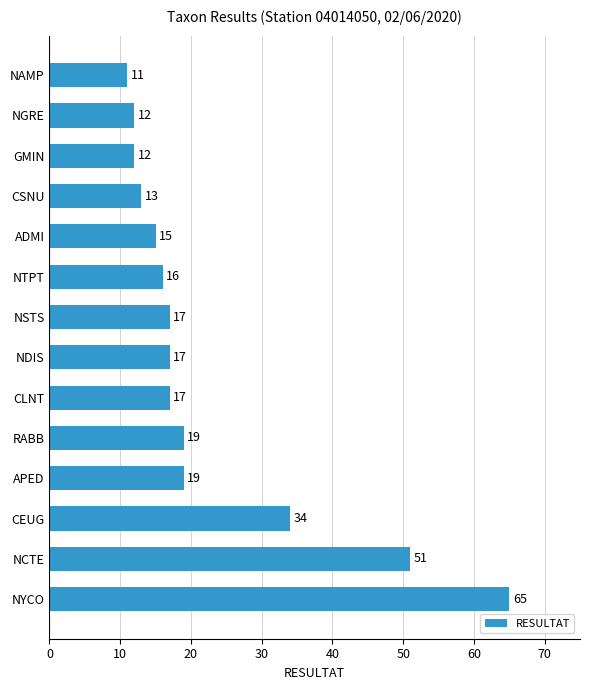

What is the difference between the values at CLNT and NYCO?

48